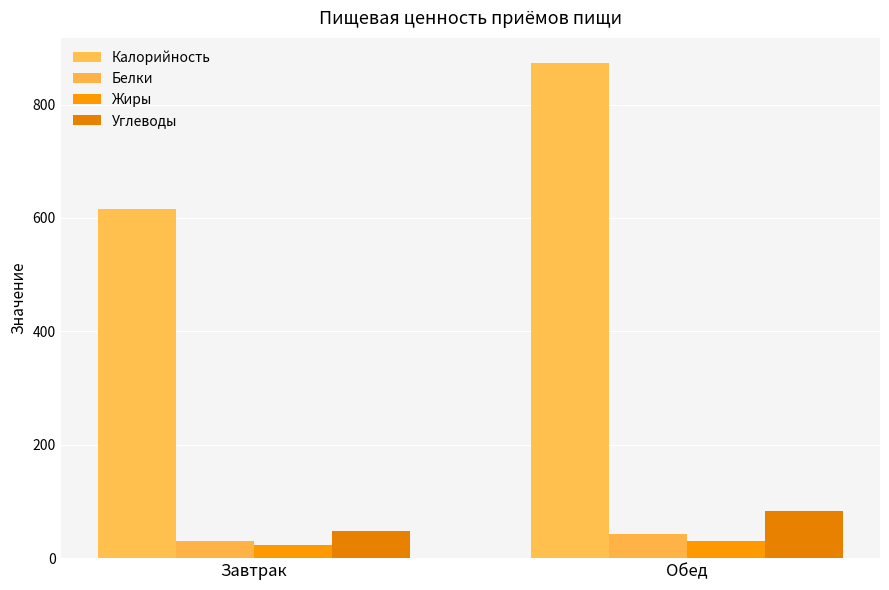

How many groups of bars are there?

2